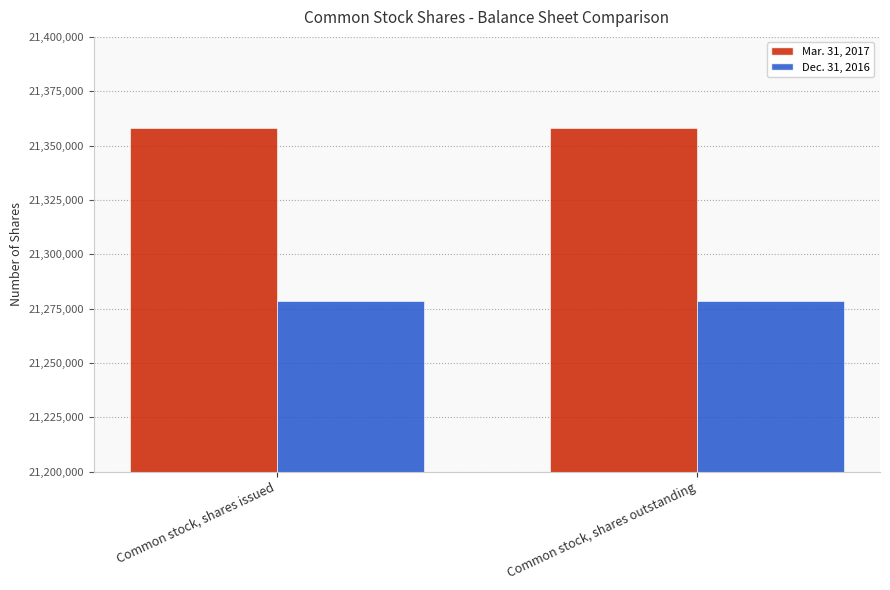

Reading right to left, list all the values displayed in this chart.

Mar. 31, 2017: Common stock, shares outstanding=21358292	Common stock, shares issued=21358292
Dec. 31, 2016: Common stock, shares outstanding=21278373	Common stock, shares issued=21278373